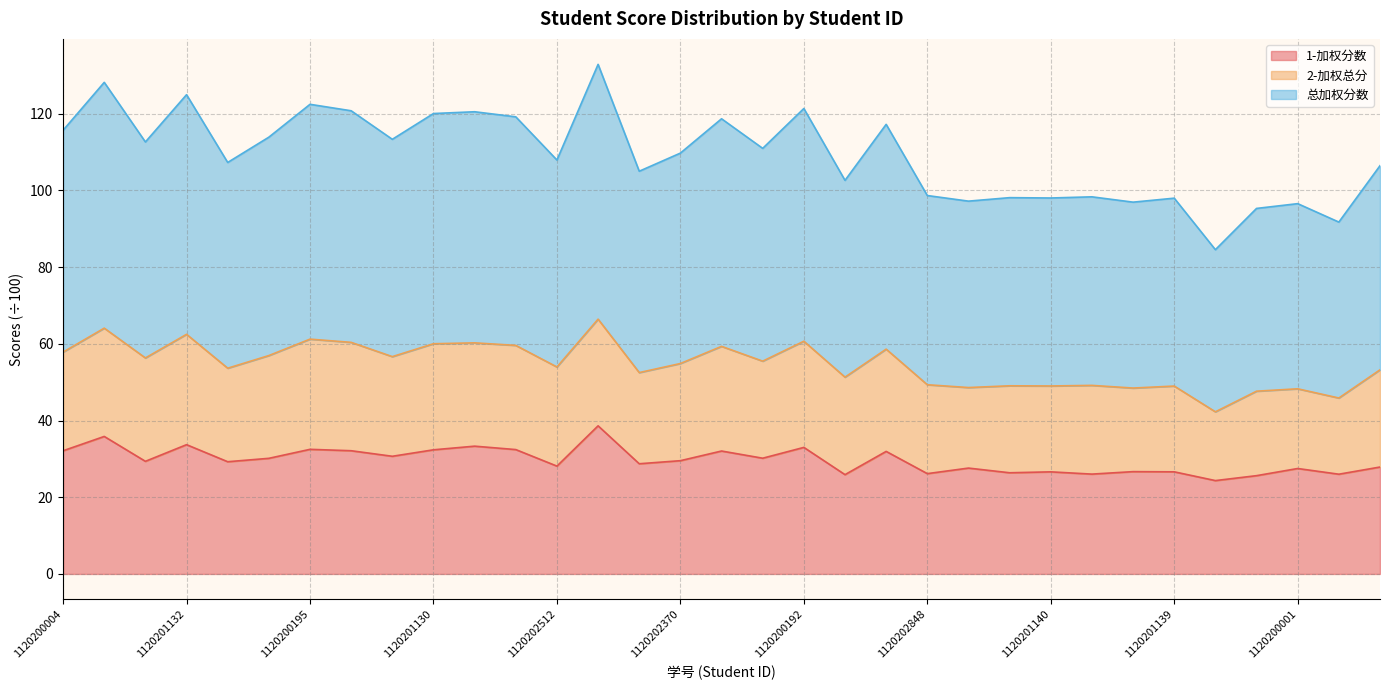

What is the sum of all 总加权分数 values?

1802.5